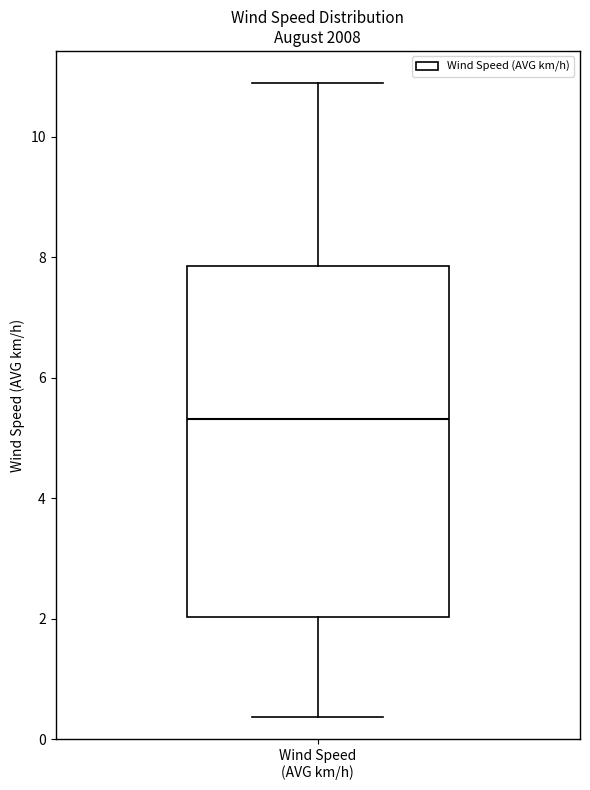

Where does the median line of the box for Wind Speed (AVG km/h) sit on the y-axis? The values are not printed on the chart, so give them approximately, as read against the axis.

5.4